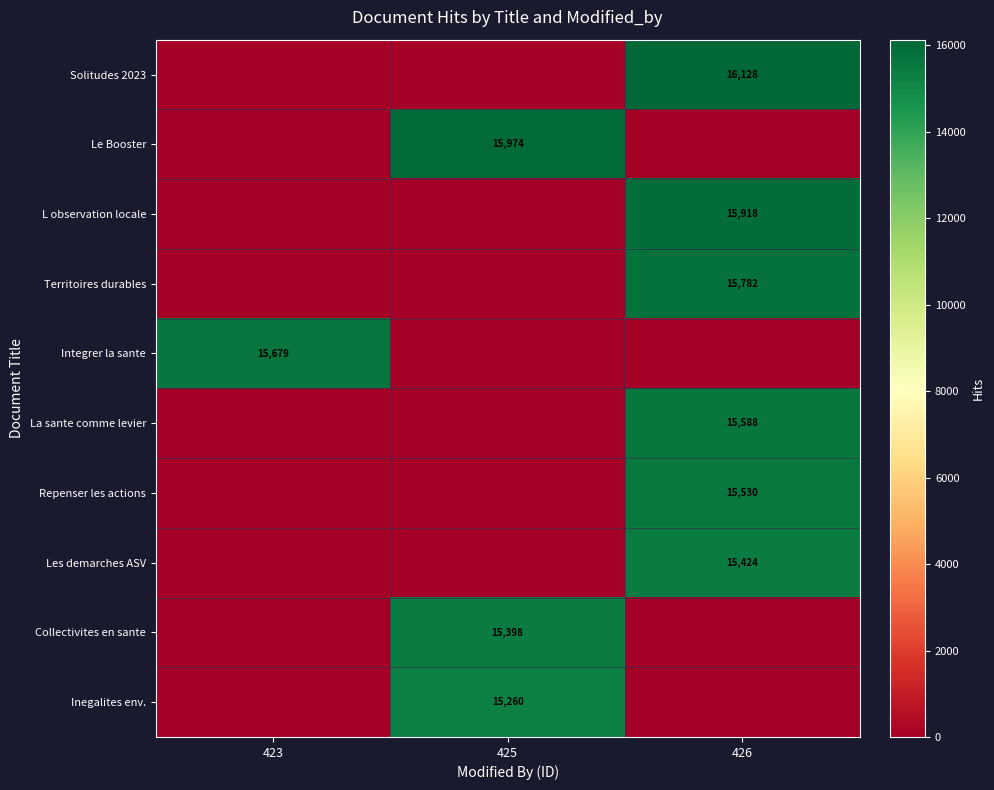

Is the value of Les demarches ASV at 426 greater than the value of La sante comme levier at 426?

No